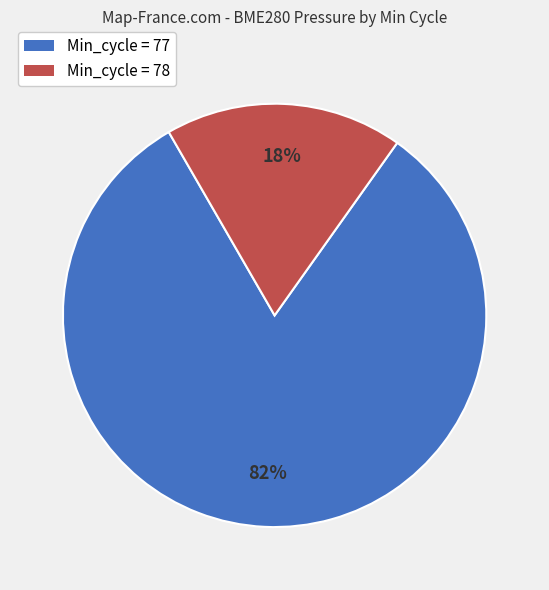

To the nearest percent, what is the difference between the largest and smallest slice percentages?

64%